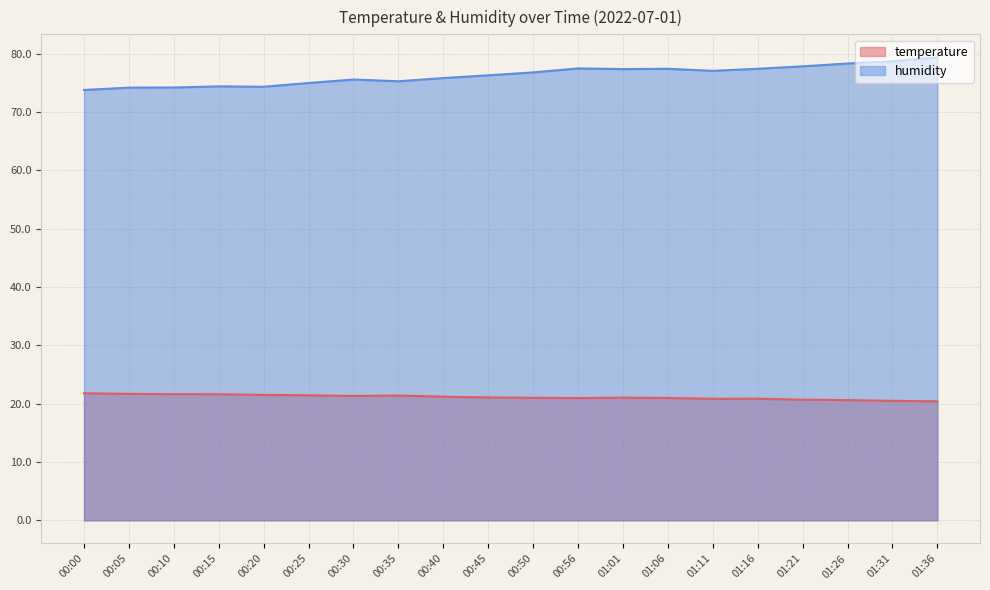

How many lines are shown in the chart?

2